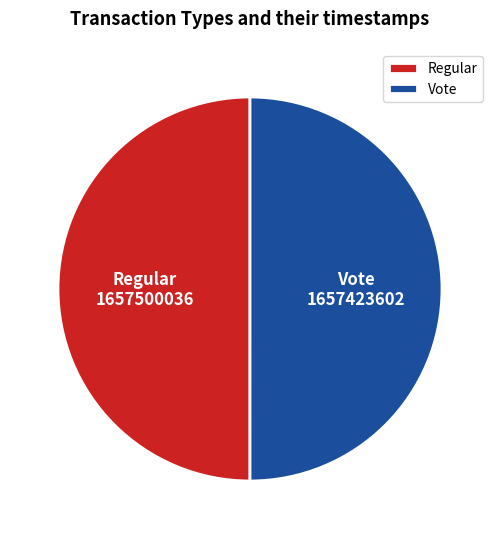

Is it true that Vote is 50% of the pie?

True